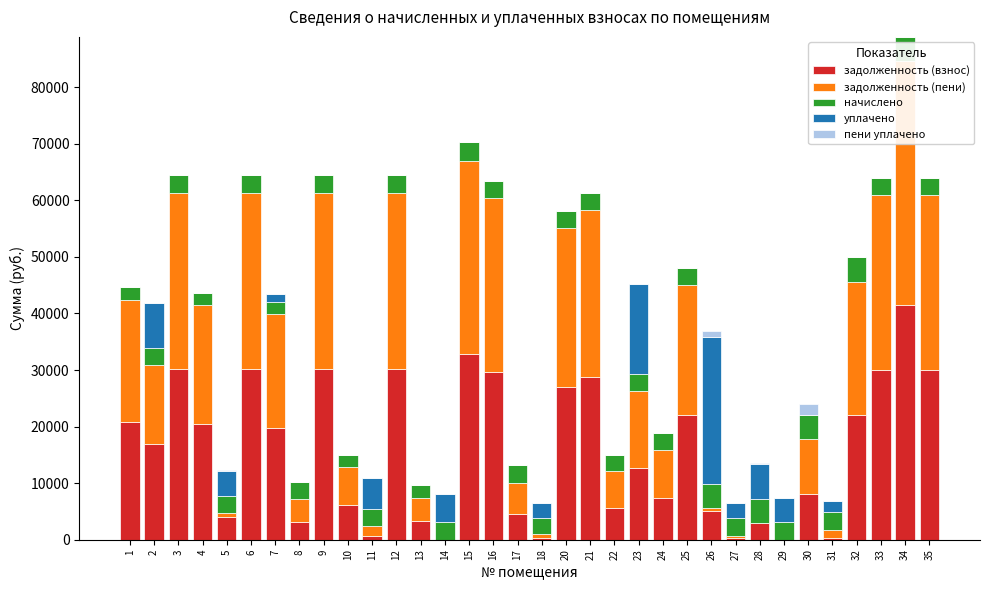

Between 14 and 6, which is larger?

6